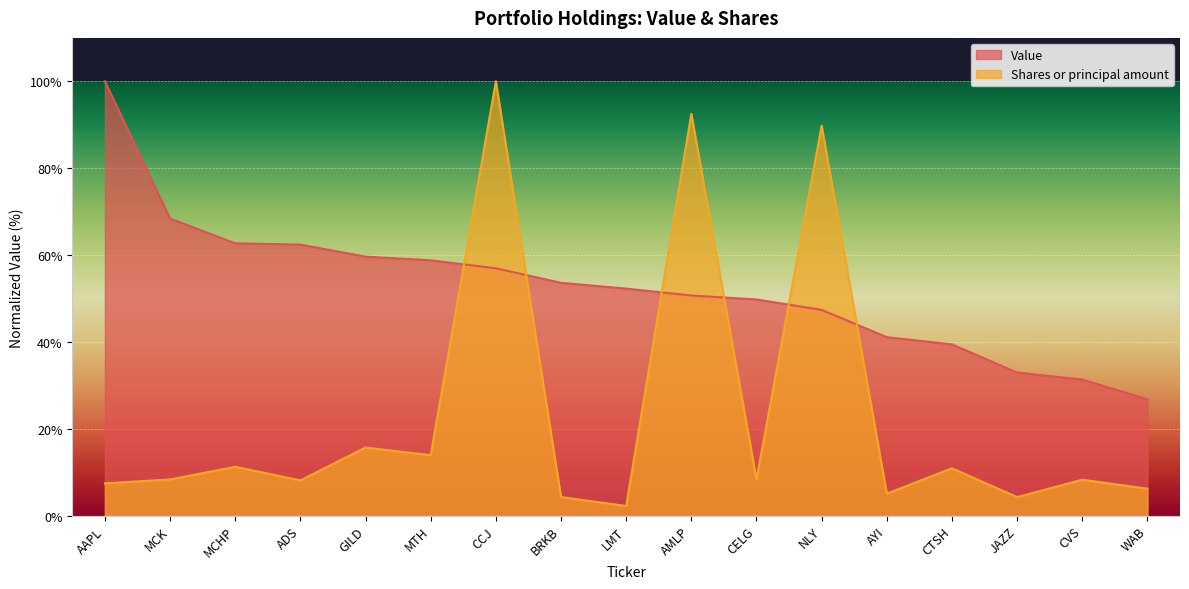

The Value series shows 87.7 at CELG. True or false?

False